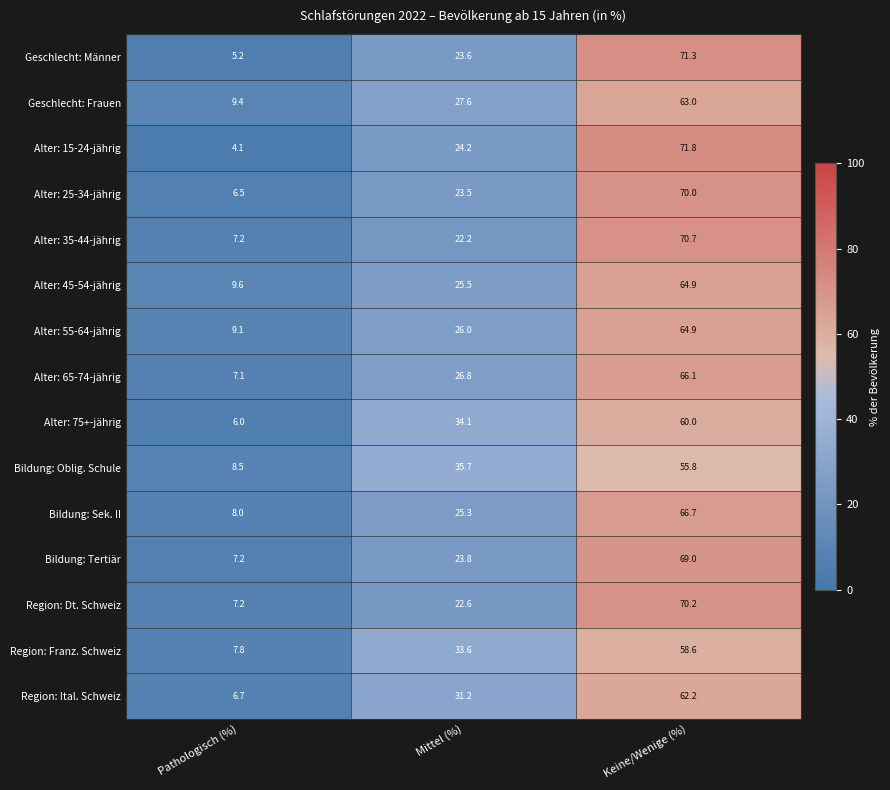

Which series has the widest spread of values?

Alter: 15-24-jährig